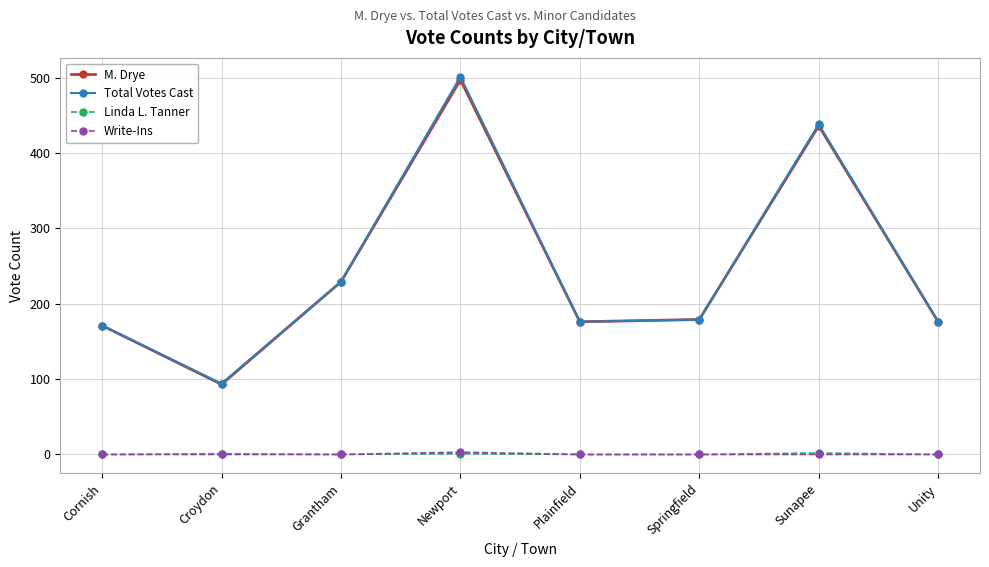

How many lines are shown in the chart?

4